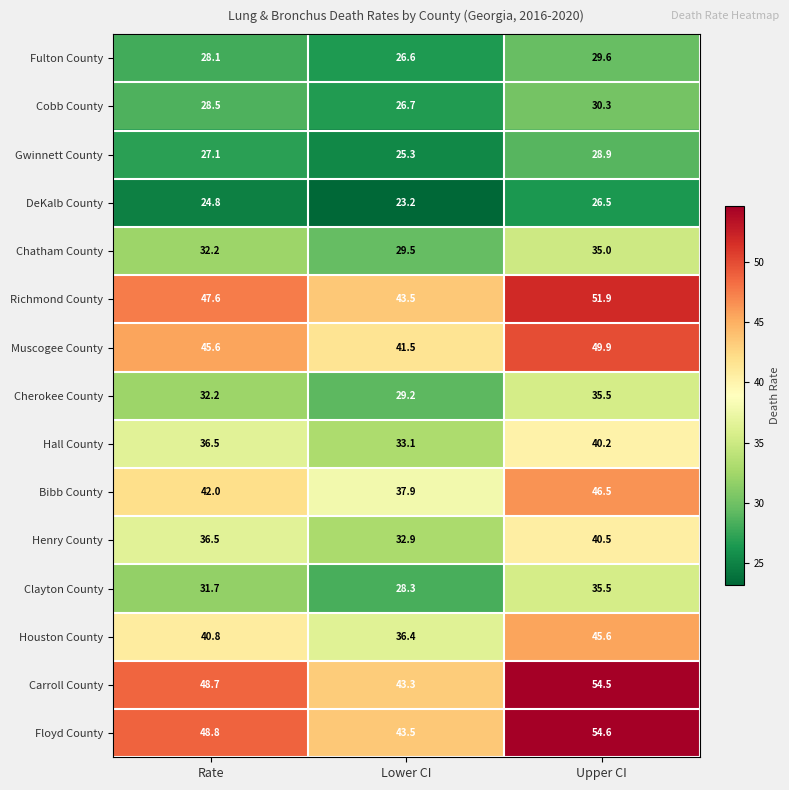

What is the average value of the Henry County series?

36.6